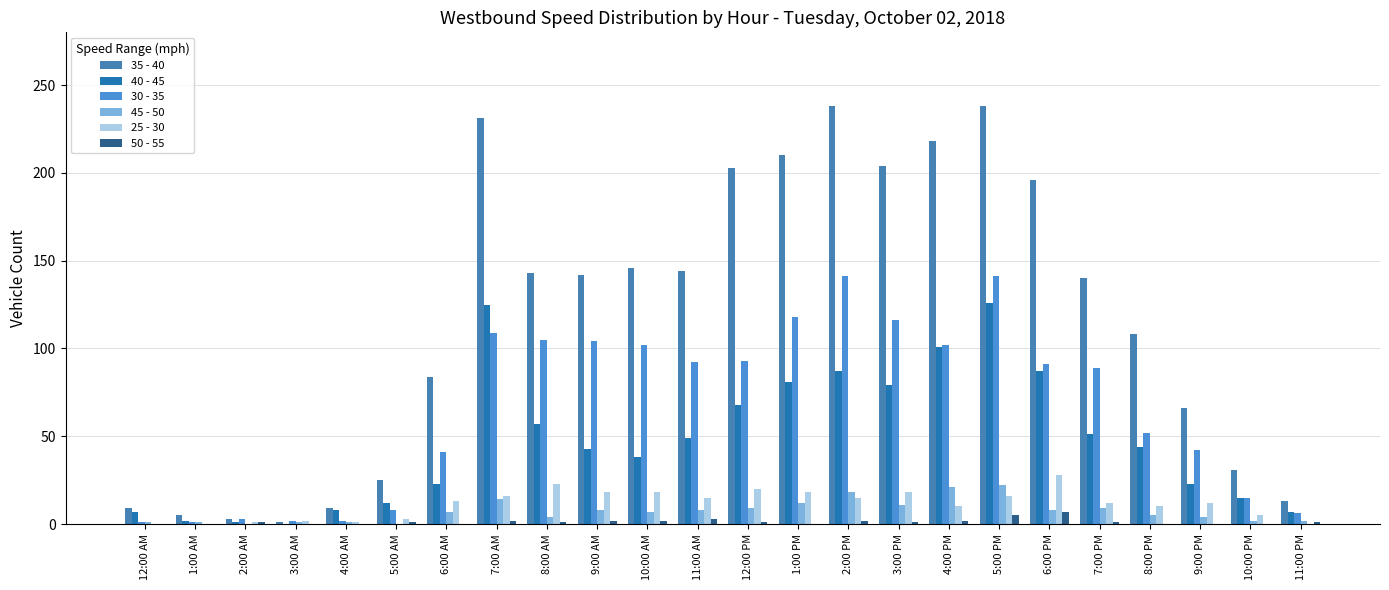

Reading left to right, what are all the values shown in this chart?

35 - 40: 12:00 AM=9	1:00 AM=5	2:00 AM=3	3:00 AM=1	4:00 AM=9	5:00 AM=25	6:00 AM=84	7:00 AM=231	8:00 AM=143	9:00 AM=142	10:00 AM=146	11:00 AM=144	12:00 PM=203	1:00 PM=210	2:00 PM=238	3:00 PM=204	4:00 PM=218	5:00 PM=238	6:00 PM=196	7:00 PM=140	8:00 PM=108	9:00 PM=66	10:00 PM=31	11:00 PM=13
40 - 45: 12:00 AM=7	1:00 AM=2	2:00 AM=1	3:00 AM=0	4:00 AM=8	5:00 AM=12	6:00 AM=23	7:00 AM=125	8:00 AM=57	9:00 AM=43	10:00 AM=38	11:00 AM=49	12:00 PM=68	1:00 PM=81	2:00 PM=87	3:00 PM=79	4:00 PM=101	5:00 PM=126	6:00 PM=87	7:00 PM=51	8:00 PM=44	9:00 PM=23	10:00 PM=15	11:00 PM=7
30 - 35: 12:00 AM=1	1:00 AM=1	2:00 AM=3	3:00 AM=2	4:00 AM=2	5:00 AM=8	6:00 AM=41	7:00 AM=109	8:00 AM=105	9:00 AM=104	10:00 AM=102	11:00 AM=92	12:00 PM=93	1:00 PM=118	2:00 PM=141	3:00 PM=116	4:00 PM=102	5:00 PM=141	6:00 PM=91	7:00 PM=89	8:00 PM=52	9:00 PM=42	10:00 PM=15	11:00 PM=6
45 - 50: 12:00 AM=1	1:00 AM=1	2:00 AM=0	3:00 AM=1	4:00 AM=1	5:00 AM=0	6:00 AM=7	7:00 AM=14	8:00 AM=4	9:00 AM=8	10:00 AM=7	11:00 AM=8	12:00 PM=9	1:00 PM=12	2:00 PM=18	3:00 PM=11	4:00 PM=21	5:00 PM=22	6:00 PM=8	7:00 PM=9	8:00 PM=5	9:00 PM=4	10:00 PM=2	11:00 PM=2
25 - 30: 12:00 AM=0	1:00 AM=0	2:00 AM=1	3:00 AM=2	4:00 AM=1	5:00 AM=3	6:00 AM=13	7:00 AM=16	8:00 AM=23	9:00 AM=18	10:00 AM=18	11:00 AM=15	12:00 PM=20	1:00 PM=18	2:00 PM=15	3:00 PM=18	4:00 PM=10	5:00 PM=16	6:00 PM=28	7:00 PM=12	8:00 PM=10	9:00 PM=12	10:00 PM=5	11:00 PM=0
50 - 55: 12:00 AM=0	1:00 AM=0	2:00 AM=1	3:00 AM=0	4:00 AM=0	5:00 AM=1	6:00 AM=0	7:00 AM=2	8:00 AM=1	9:00 AM=2	10:00 AM=2	11:00 AM=3	12:00 PM=1	1:00 PM=0	2:00 PM=2	3:00 PM=1	4:00 PM=2	5:00 PM=5	6:00 PM=7	7:00 PM=1	8:00 PM=0	9:00 PM=0	10:00 PM=0	11:00 PM=1